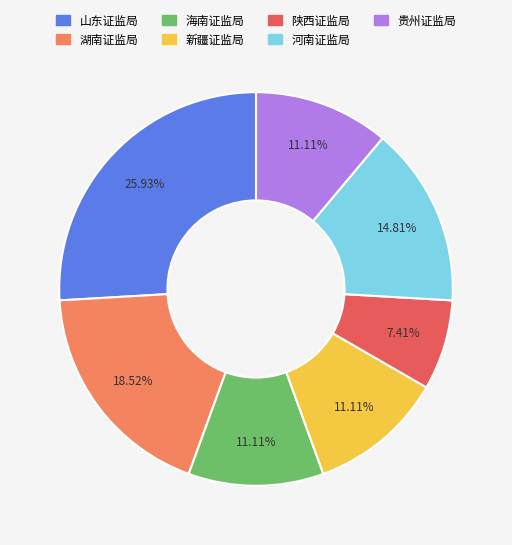

Count the number of slices in the pie.

7